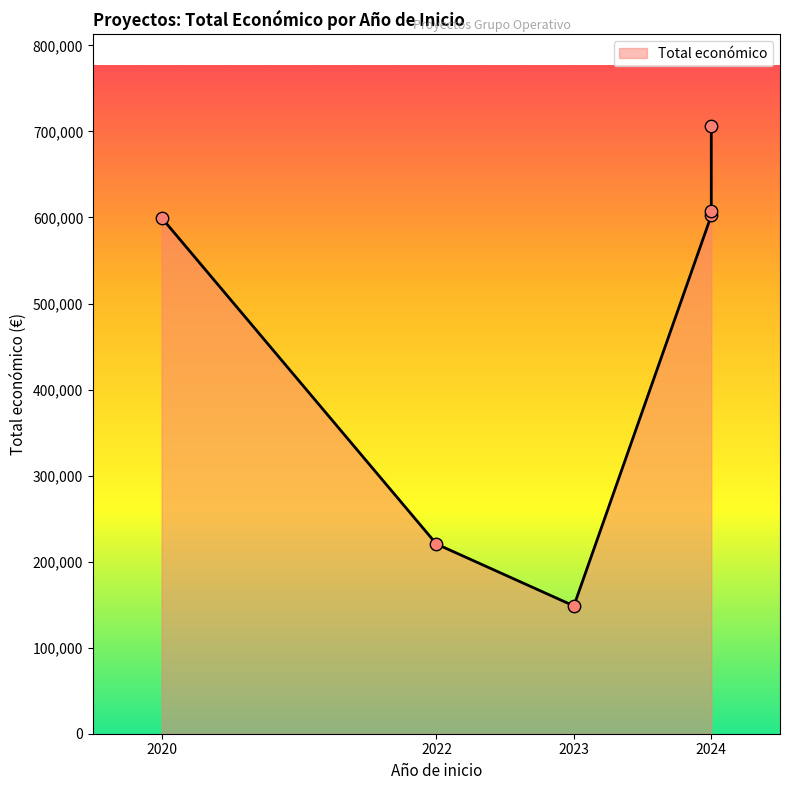

What is the ratio of the value at 2020 to the value at 2024?

0.8